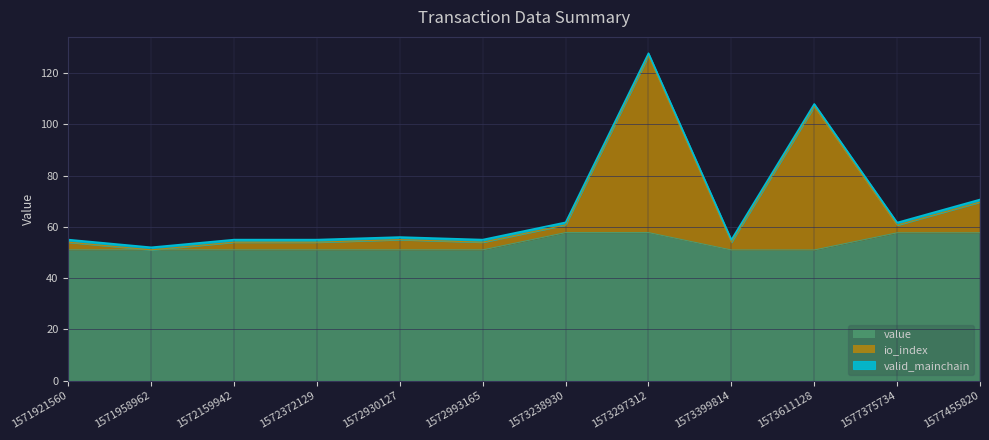

List the labels in order of value value, largest first.

1573238930, 1573297312, 1577375734, 1577455820, 1571921560, 1571958962, 1572159942, 1572372129, 1572930127, 1572993165, 1573399814, 1573611128